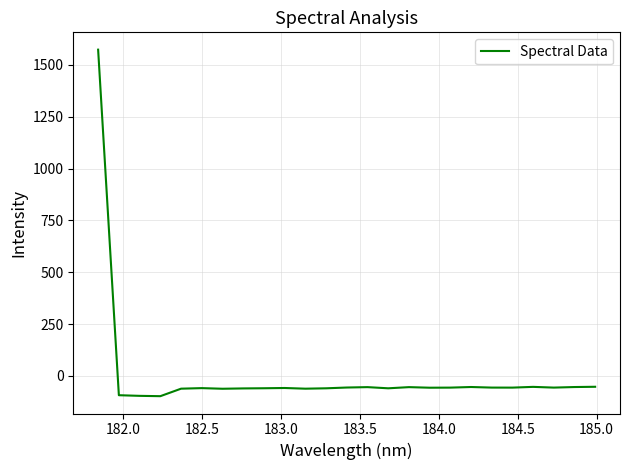

True or false: there are more than 0 points higher than both neighbors.

True